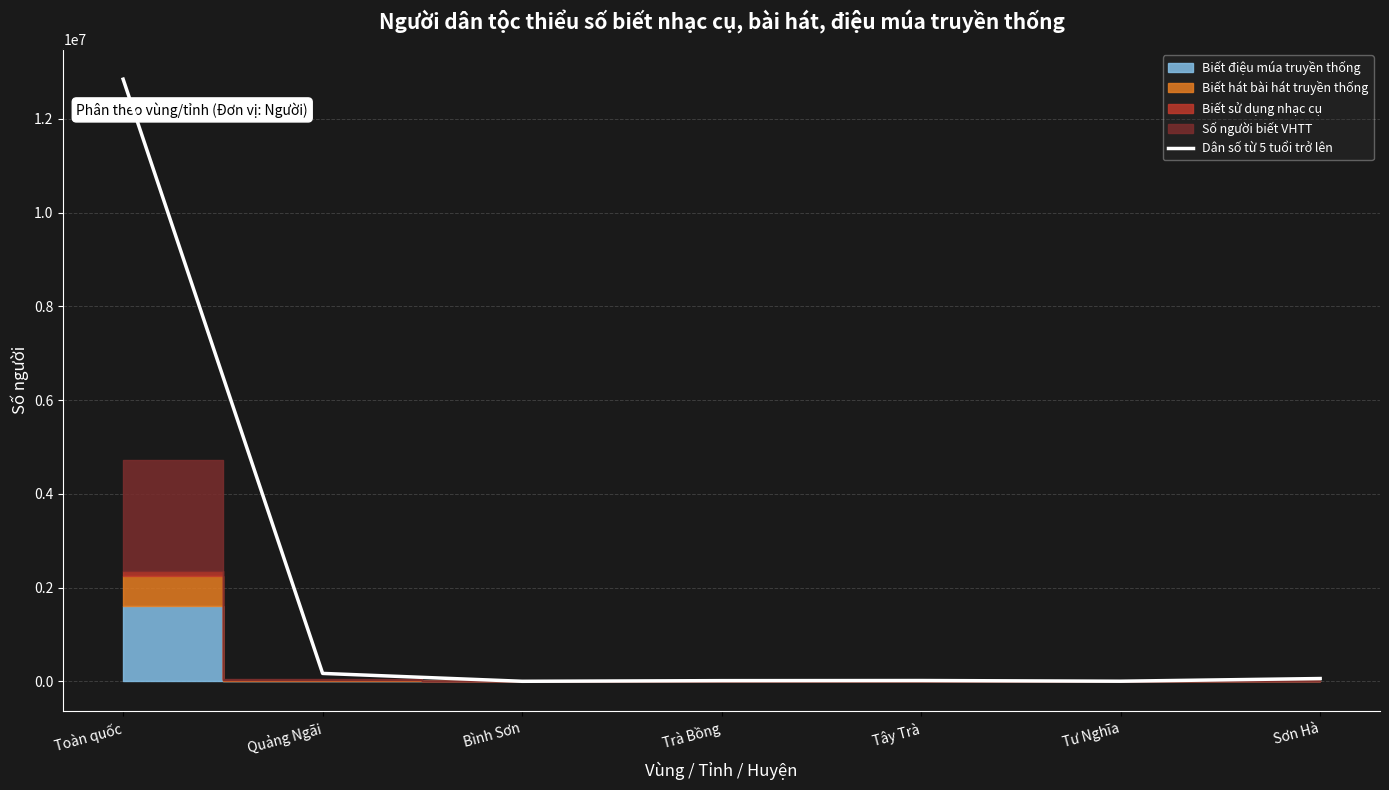

What is the difference between the maximum and minimum values?

12846992